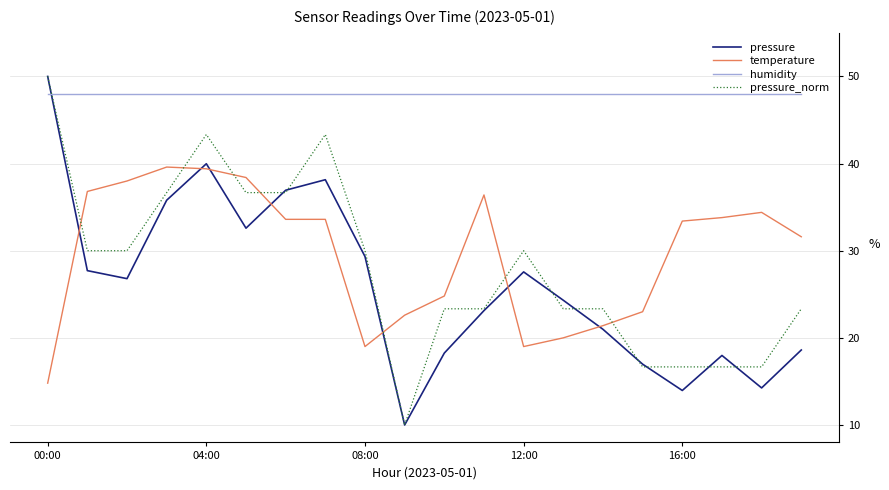

True or false: temperature and humidity intersect in this chart.

False